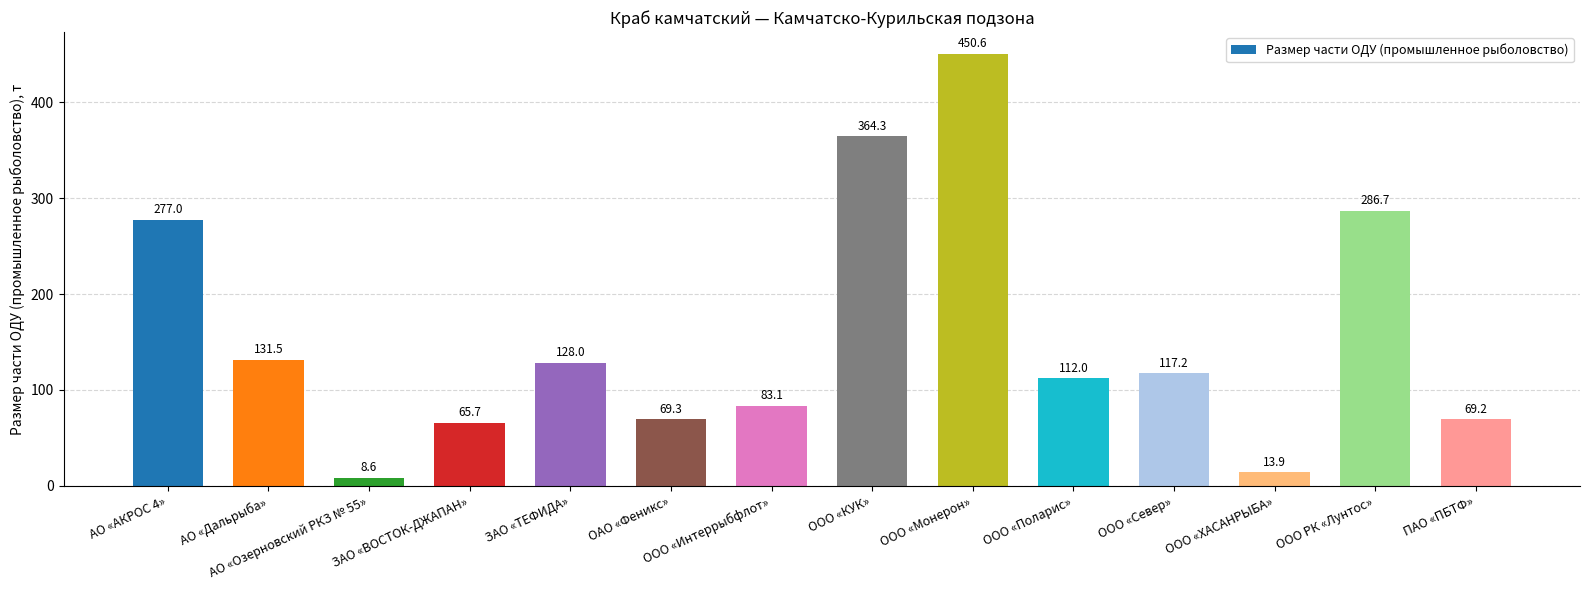

What position from the left is ООО «Поларис»?

10